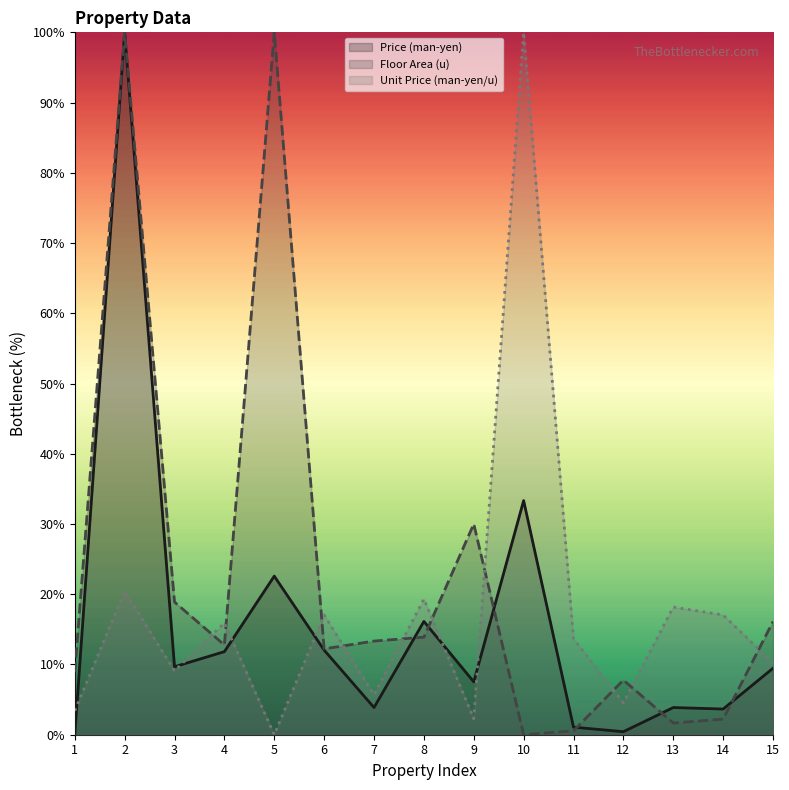

Which series has the largest total across all categories?

Floor Area (u)